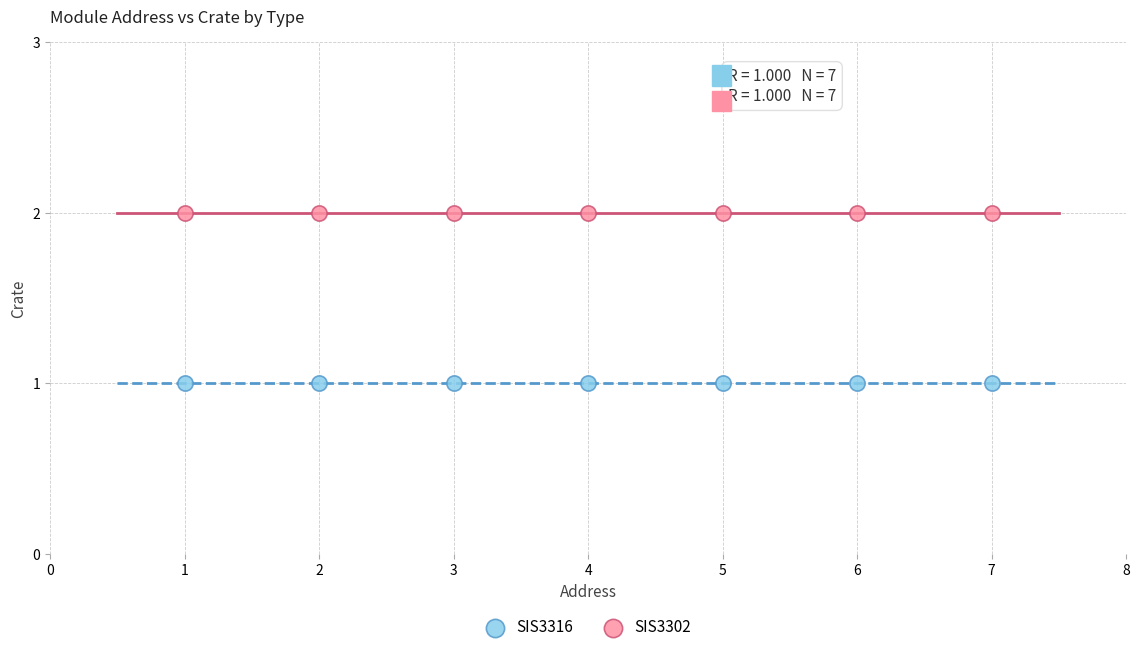

Which series contains the highest Y value?

SIS3302